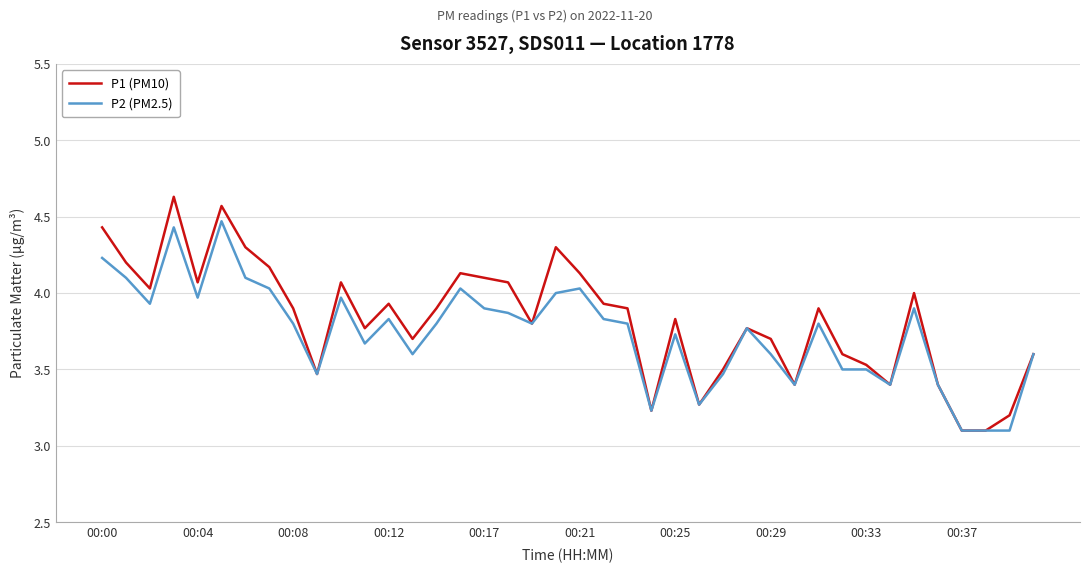

Rank the series by their maximum value, from lowest to highest.

P2 (PM2.5), P1 (PM10)